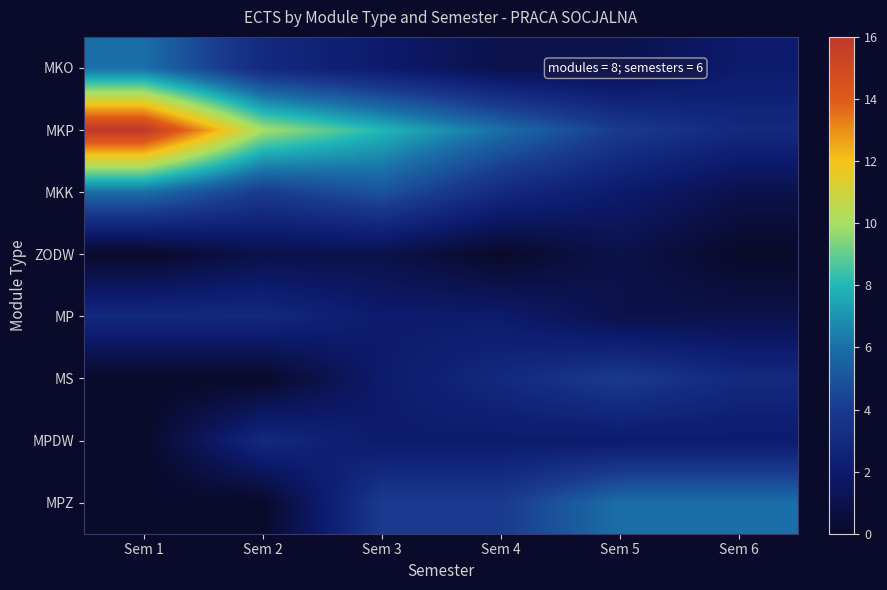

At Sem 1, list the series in order from largest to smallest.

MKP, MKO, MKK, MP, ZODW, MS, MPDW, MPZ